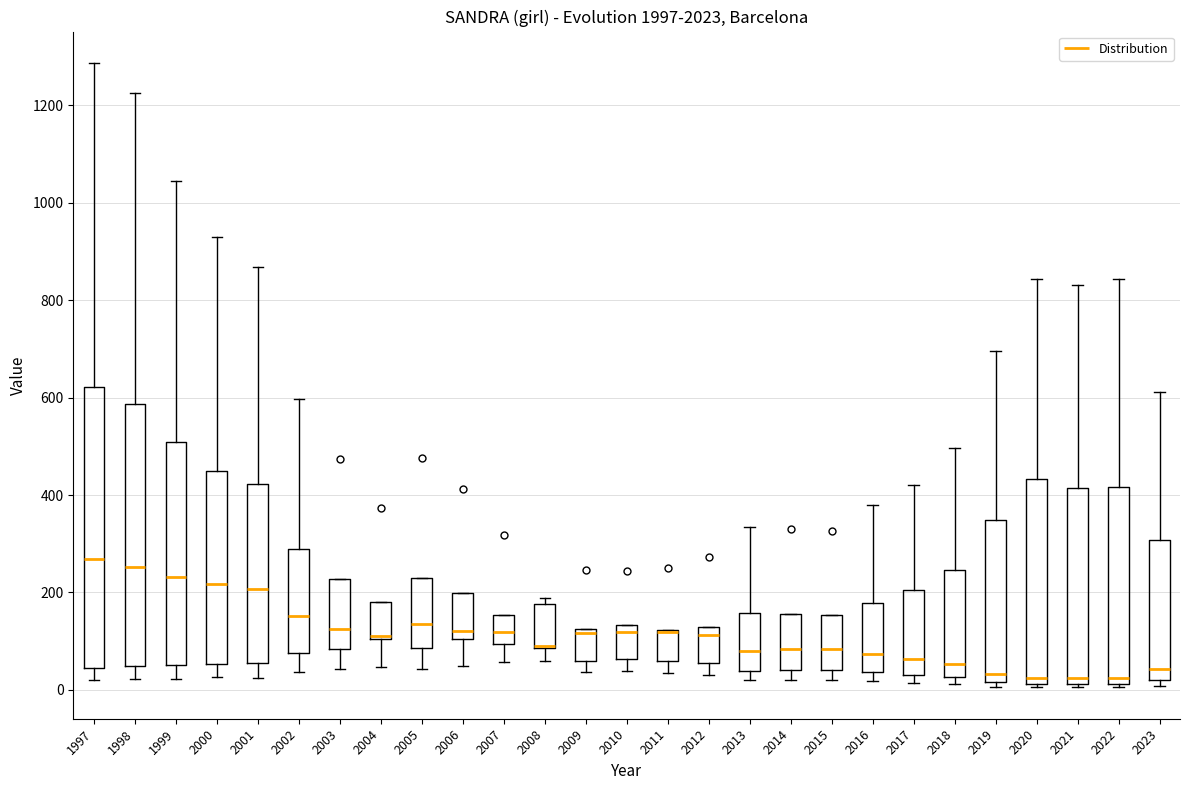

Reading left to right, read every box against the y-axis: the position of its median line, the range the box covers, and the ends of its whiskers. The values are not printed on the chart, so give them approximately, as read against the axis.

1997: median 260, box 40 to 620, whiskers 20 to 1280
1998: median 260, box 40 to 580, whiskers 20 to 1220
1999: median 240, box 60 to 500, whiskers 20 to 1040
2000: median 220, box 60 to 440, whiskers 20 to 920
2001: median 200, box 60 to 420, whiskers 20 to 860
2002: median 160, box 80 to 300, whiskers 40 to 600
2003: median 120, box 80 to 220, whiskers 40 to 220
2004: median 120 (drawn on the box's lower edge), box 100 to 180, whiskers 40 to 180
2005: median 140, box 80 to 220, whiskers 40 to 220
2006: median 120, box 100 to 200, whiskers 40 to 200
2007: median 120, box 100 to 160, whiskers 60 to 160
2008: median 100 (drawn on the box's lower edge), box 80 to 180, whiskers 60 to 180 (just above the box's upper edge)
2009: median 120 (just below the box's upper edge), box 60 to 120, whiskers 40 to 120
2010: median 120, box 60 to 140, whiskers 40 to 140
2011: median 120 (drawn on the box's upper edge), box 60 to 120, whiskers 40 to 120
2012: median 120 (just below the box's upper edge), box 60 to 120, whiskers 40 to 120
2013: median 80, box 40 to 160, whiskers 20 to 340
2014: median 80, box 40 to 160, whiskers 20 to 160
2015: median 80, box 40 to 160, whiskers 20 to 160
2016: median 80, box 40 to 180, whiskers 20 to 380
2017: median 60, box 40 to 200, whiskers 20 to 420
2018: median 60, box 20 to 240, whiskers 20 (just below the box's lower edge) to 500
2019: median 40, box 20 to 340, whiskers 0 to 700
2020: median 20 (just above the box's lower edge), box 20 to 440, whiskers 0 to 840
2021: median 20 (just above the box's lower edge), box 20 to 420, whiskers 0 to 840
2022: median 20 (just above the box's lower edge), box 20 to 420, whiskers 0 to 840
2023: median 40, box 20 to 300, whiskers 0 to 620